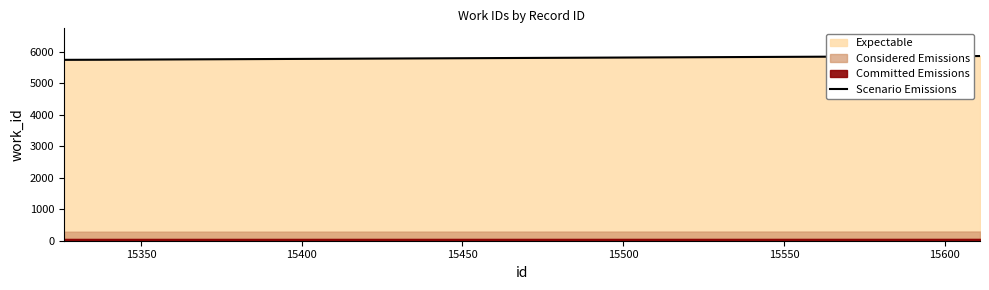

What value does the data have at 15611, to the nearest 50?

5850